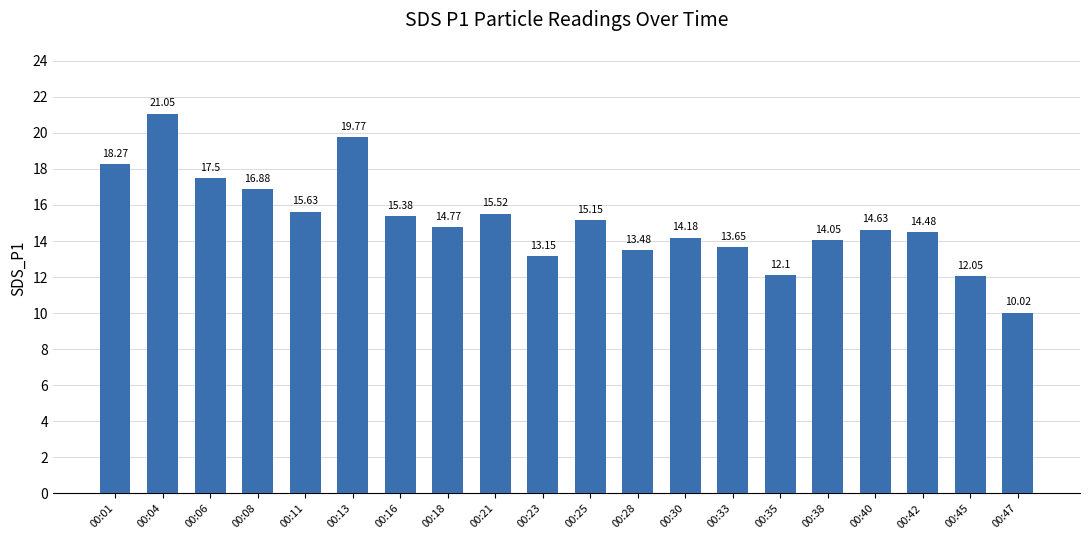

Reading right to left, transcribe all the data shown in this chart.

10.0	12.1	14.5	14.6	14.1	12.1	13.7	14.2	13.5	15.2	13.2	15.5	14.8	15.4	19.8	15.6	16.9	17.5	21.1	18.3